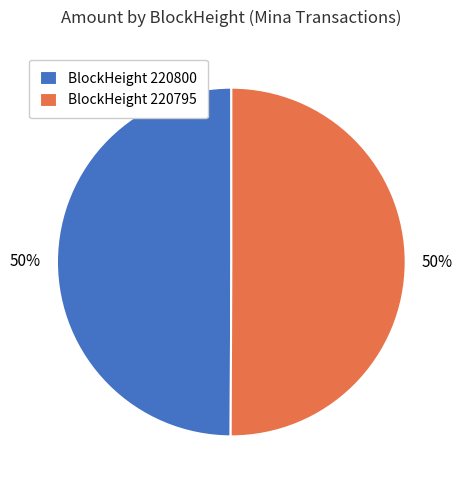

To the nearest percent, what is the combined percentage of BlockHeight 220795 and BlockHeight 220800?

100%